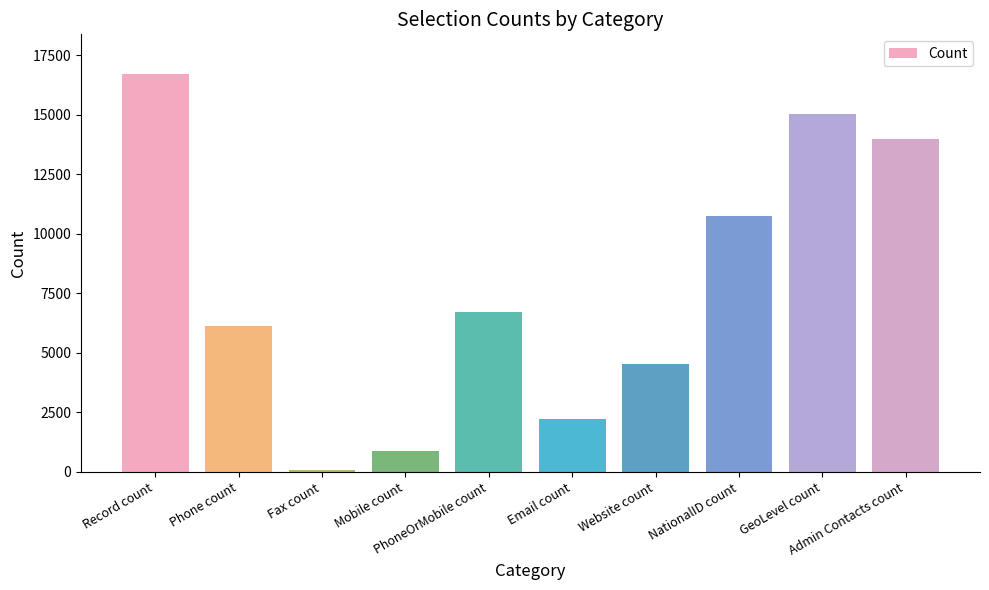

The value at Email count is 586. True or false?

False